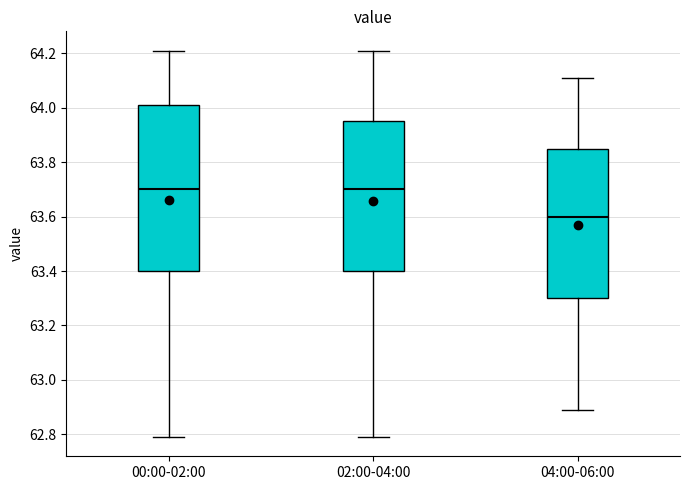

Reading left to right, transcribe this box plot: for each box, give where its median line is, the range the box spans, and where its two whiskers end, as read against the y-axis. The values are not printed on the chart, so give them approximately, as read against the axis.

00:00-02:00: median 63.70, box 63.40 to 64.02, whiskers 62.80 to 64.22
02:00-04:00: median 63.70, box 63.40 to 63.96, whiskers 62.80 to 64.22
04:00-06:00: median 63.60, box 63.30 to 63.86, whiskers 62.90 to 64.12